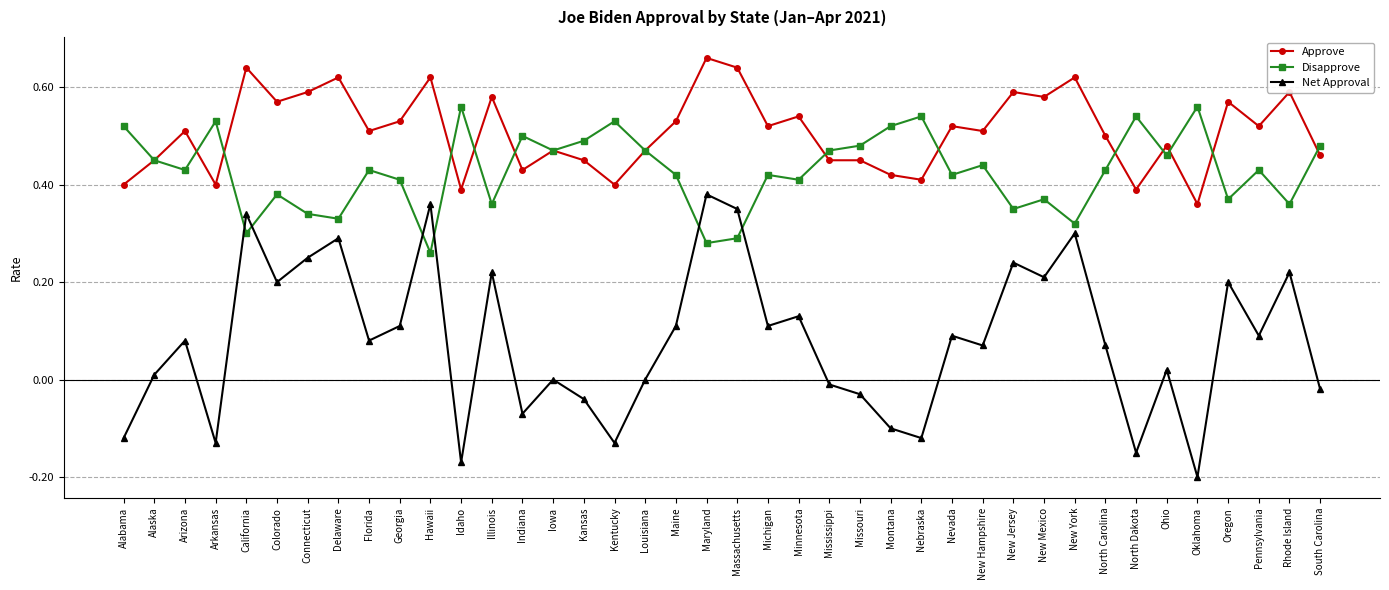

At which label is Approve closest to 0?

Oklahoma